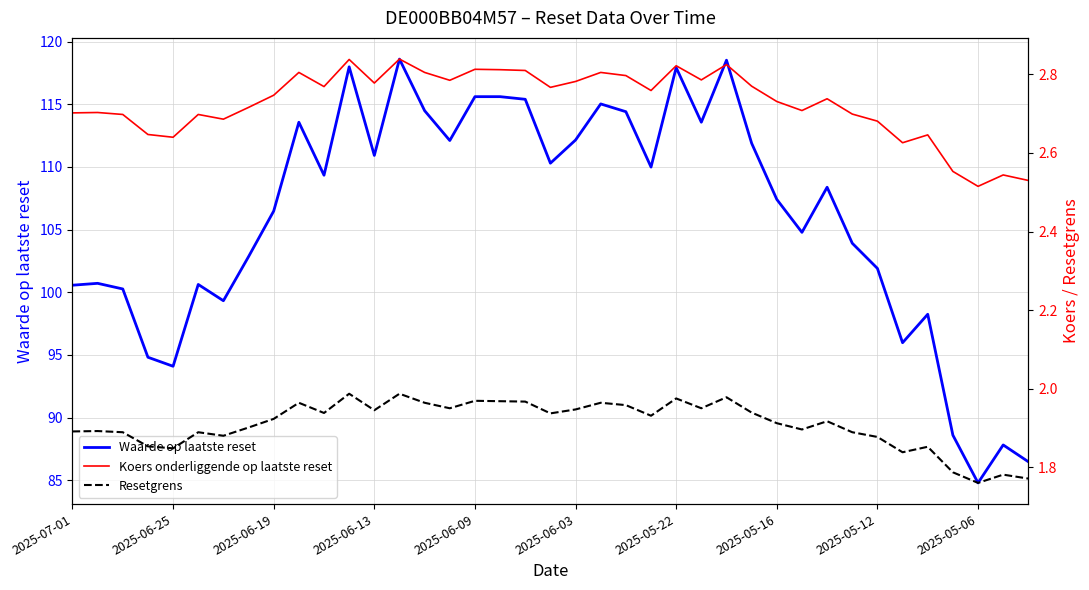

What is the sum of the Koers onderliggende op laatste reset values at 15 and 29?

5.5